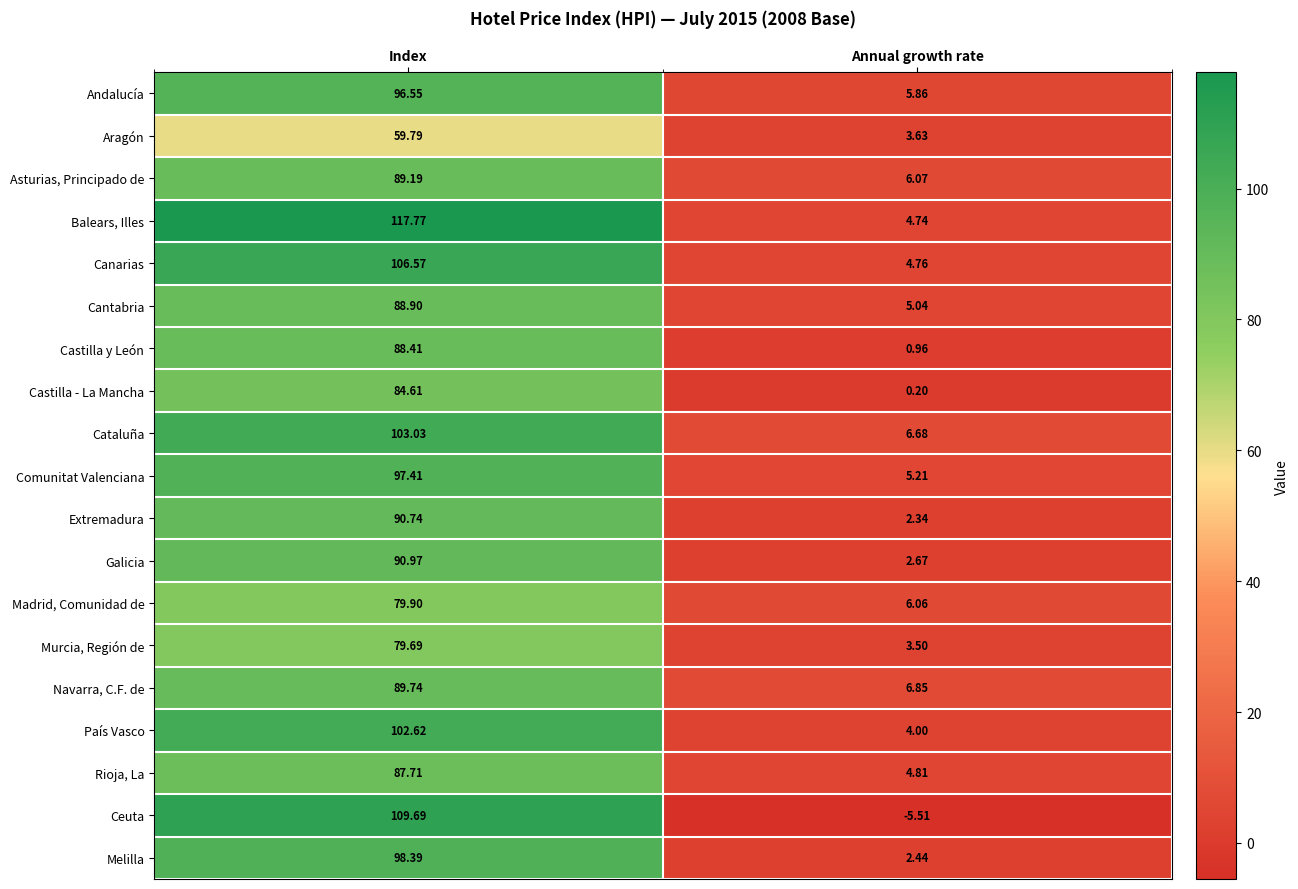

List the series in order of their peak value, highest first.

Balears, Illes, Ceuta, Canarias, Cataluña, País Vasco, Melilla, Comunitat Valenciana, Andalucía, Galicia, Extremadura, Navarra, C.F. de, Asturias, Principado de, Cantabria, Castilla y León, Rioja, La, Castilla - La Mancha, Madrid, Comunidad de, Murcia, Región de, Aragón